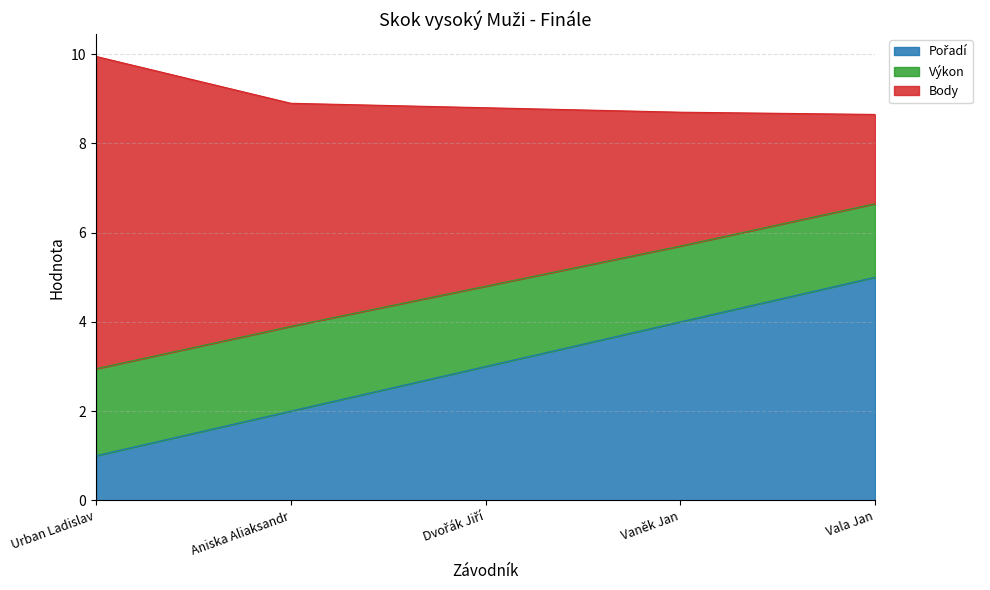

What is the total value across all series at Vaněk Jan?

8.7